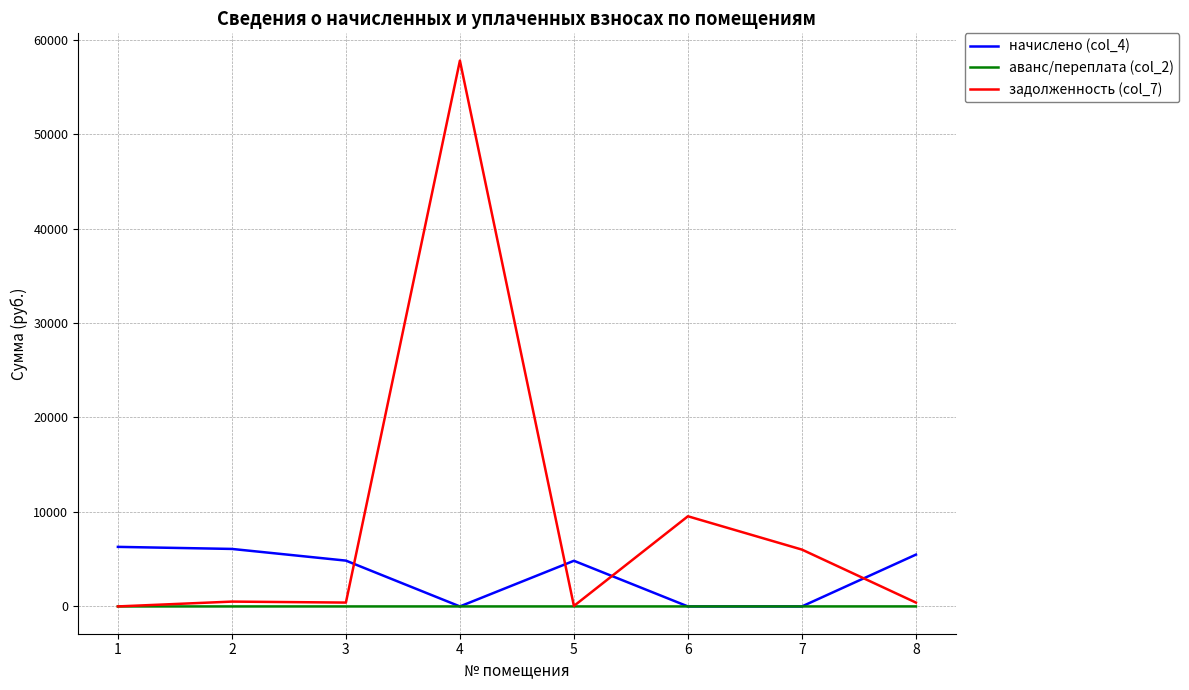

What is the highest value of the начислено (col_4) series?

6303.8